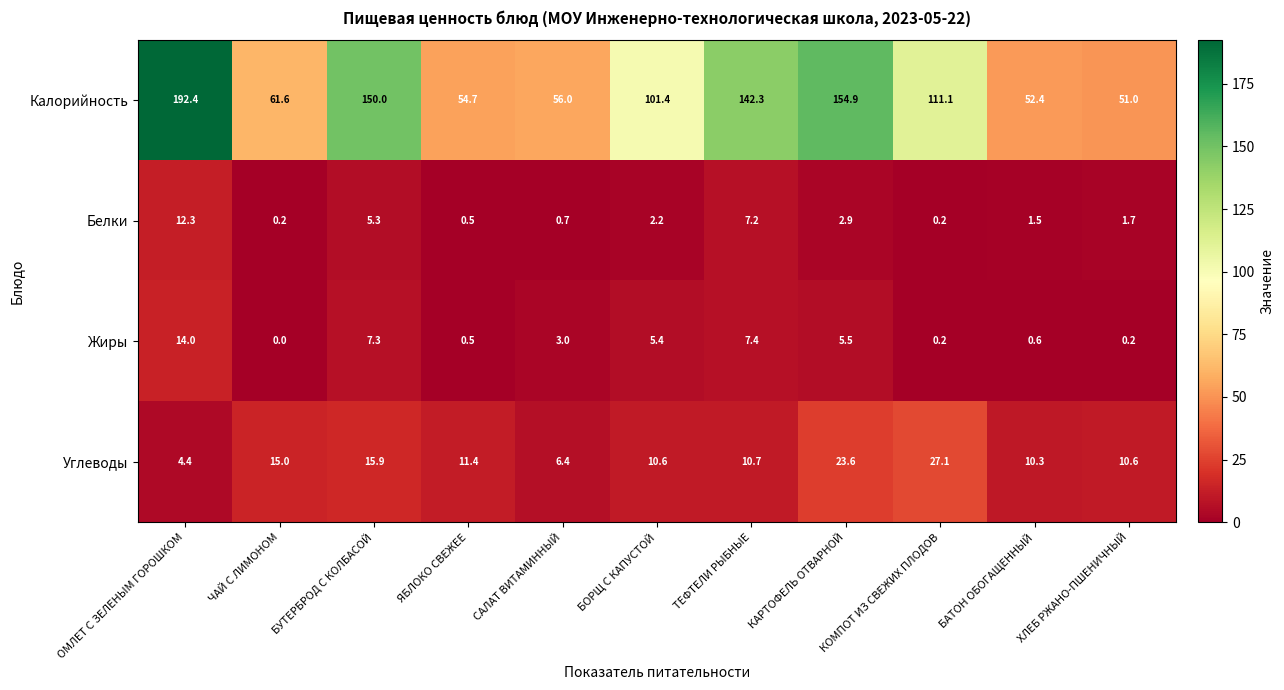

At which category is the sum across all series the highest?

ОМЛЕТ С ЗЕЛЕНЫМ ГОРОШКОМ